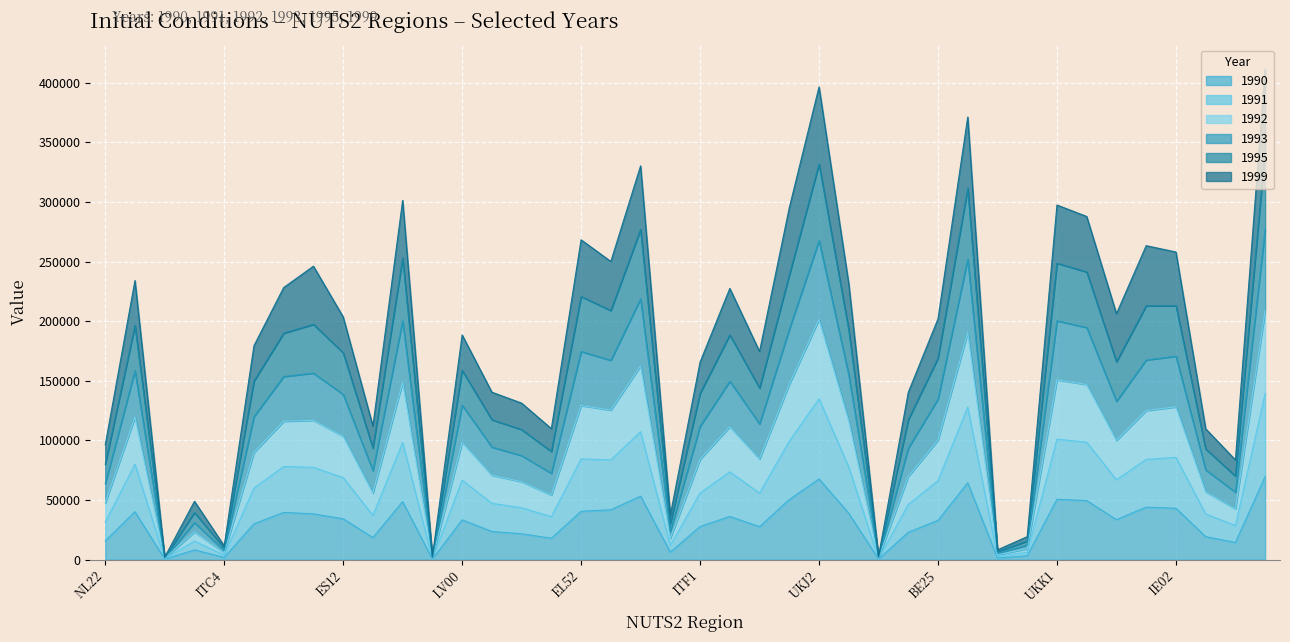

What is the label of the 40th point from the right?

NL22